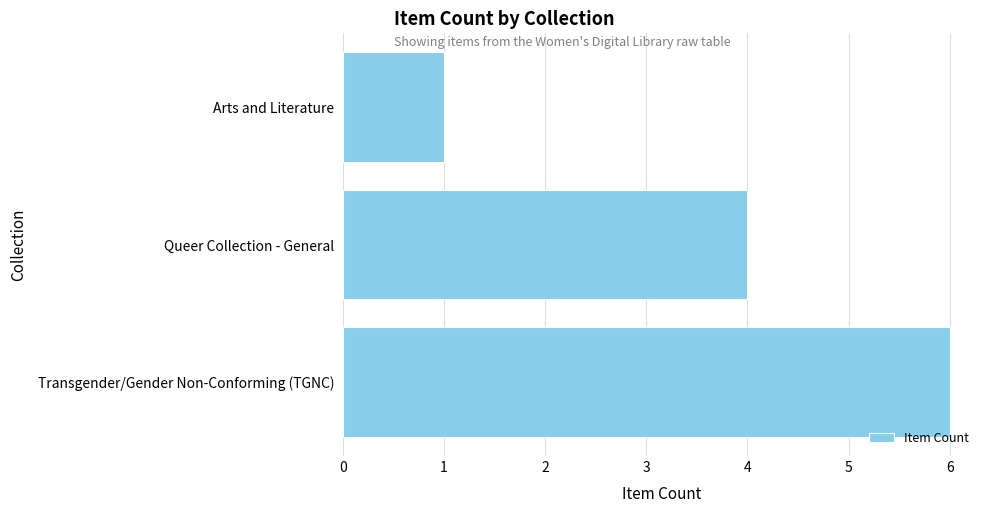

Which category has the lowest value across all series?

Arts and Literature